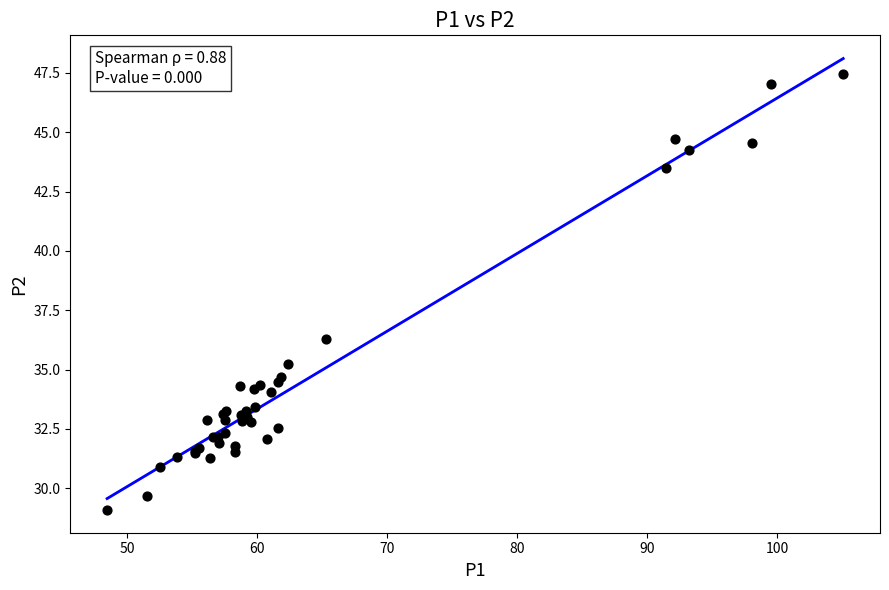

What Y value in the scatter plot is closest to 38?

36.3